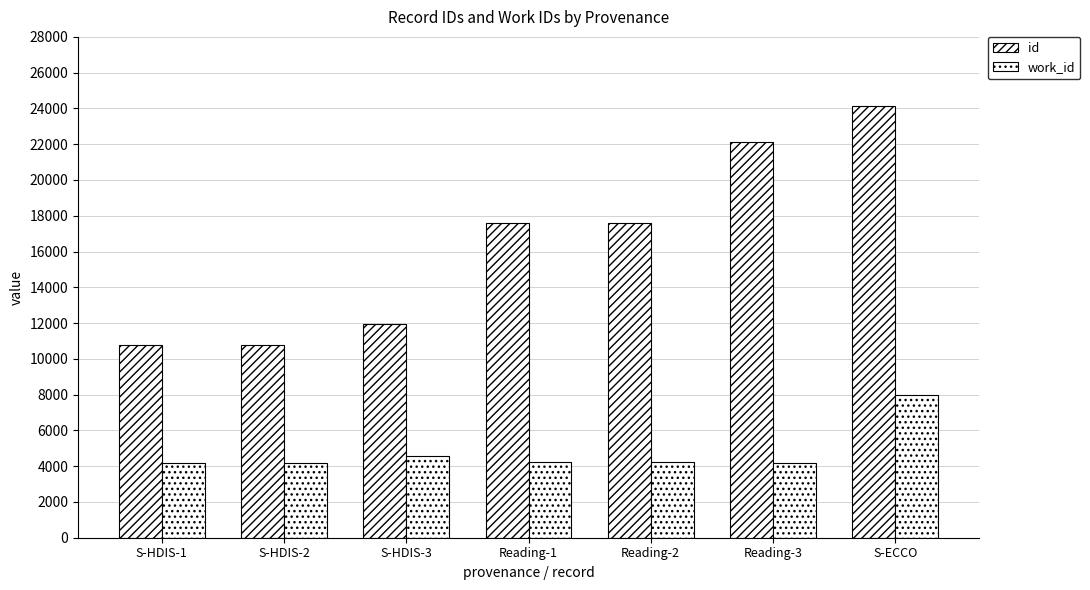

Are the bars horizontal?

No